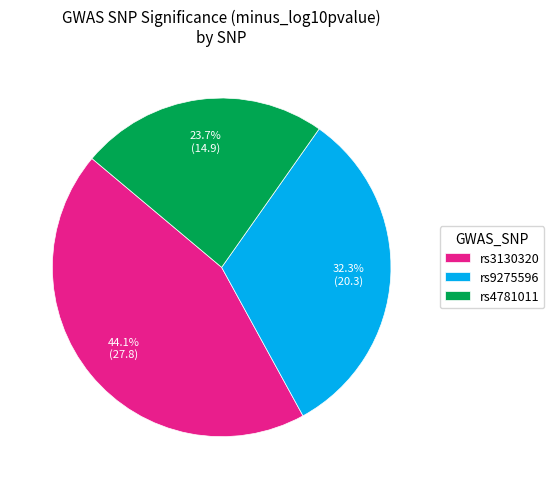

Combined, what portion of the pie is rs9275596 and rs4781011?

55.9%